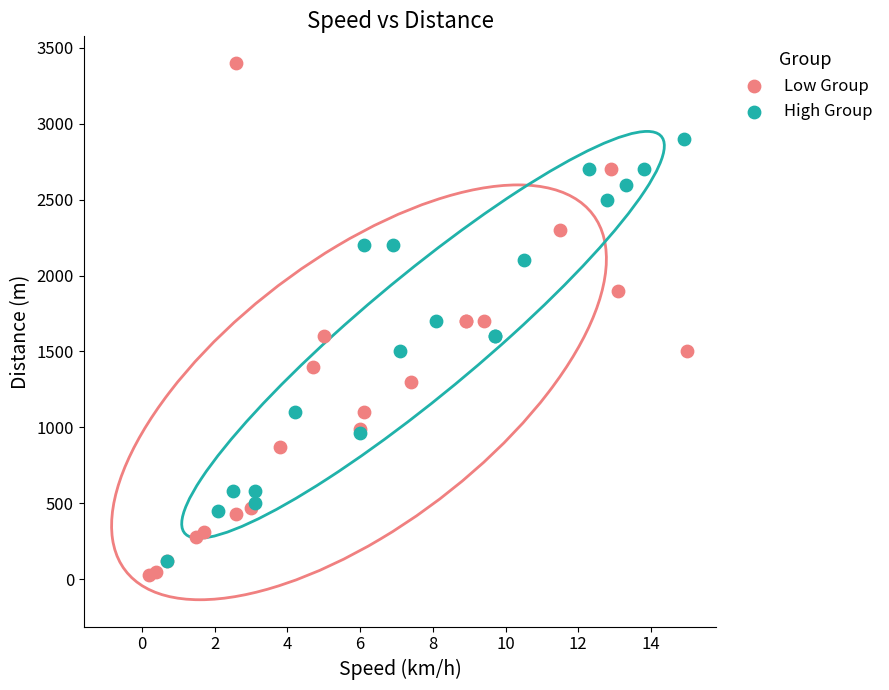

Which series has the widest spread of Y values?

Low Group